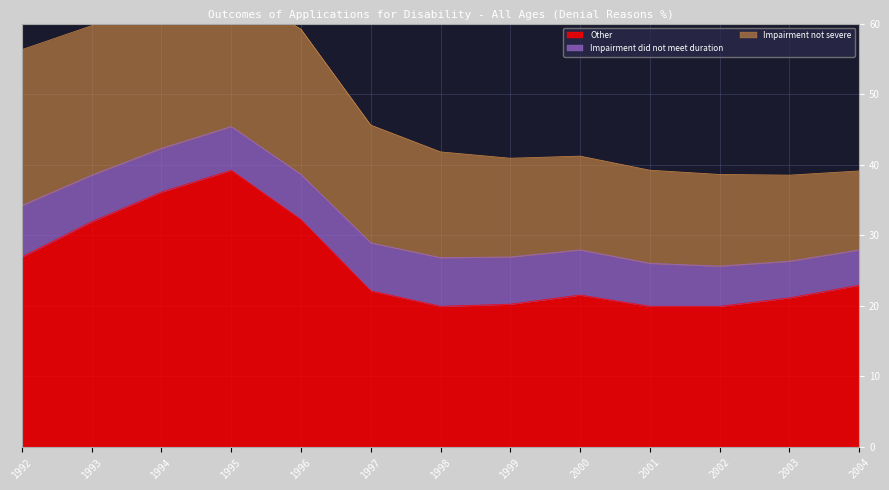

Rank the categories by Impairment not severe value from highest to lowest.

1992, 1993, 1994, 1996, 1995, 1997, 1998, 1999, 2000, 2001, 2002, 2003, 2004